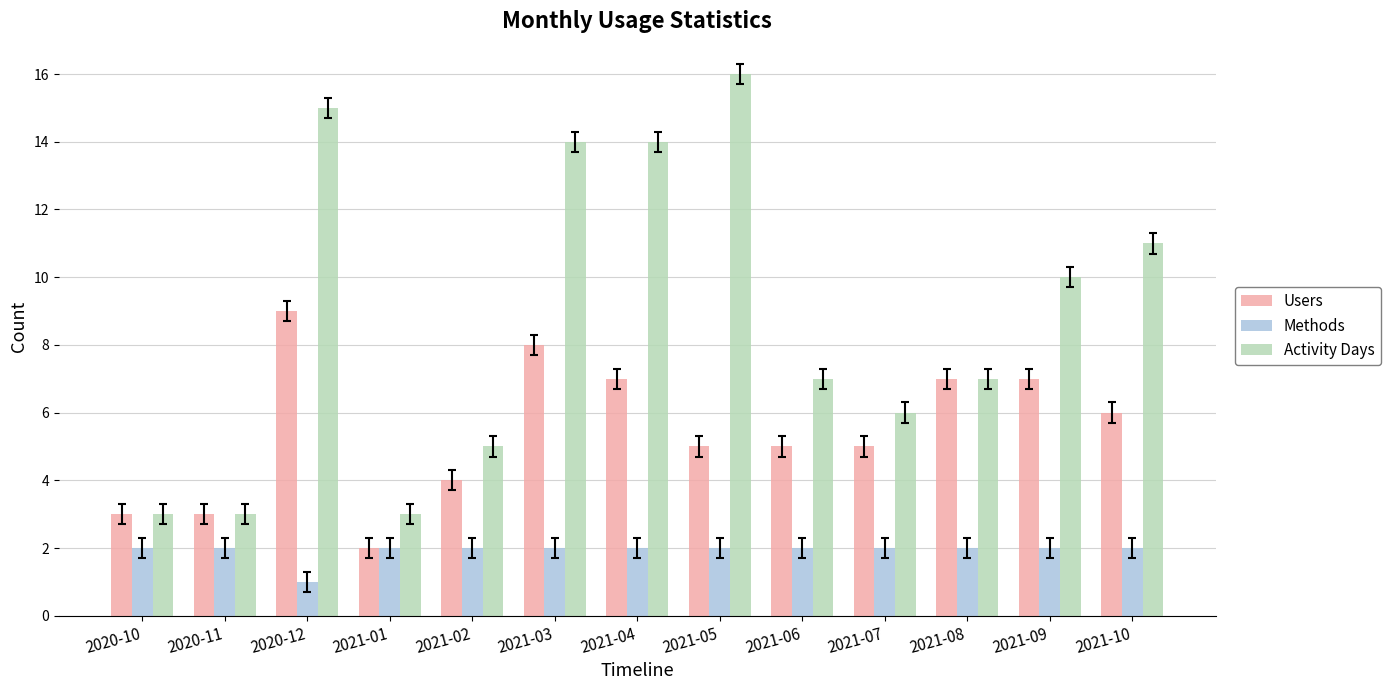

Does the chart contain stacked bars?

No